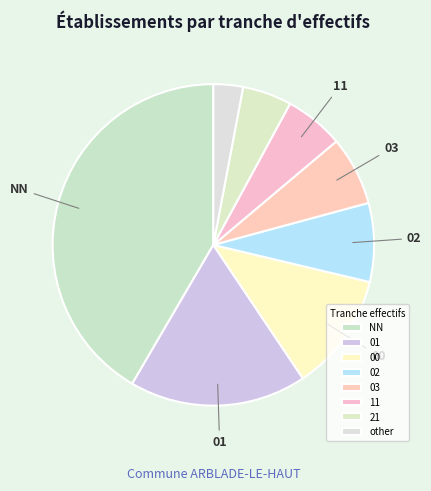

Does other account for over 50% of the chart?

No